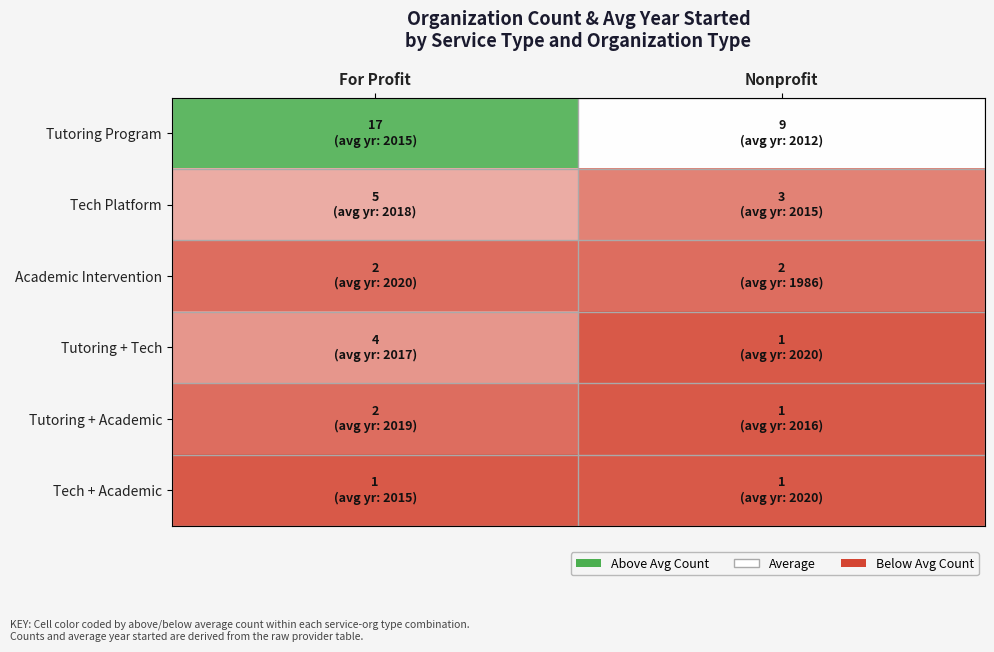

Which series has the largest total across all categories?

Tutoring Program